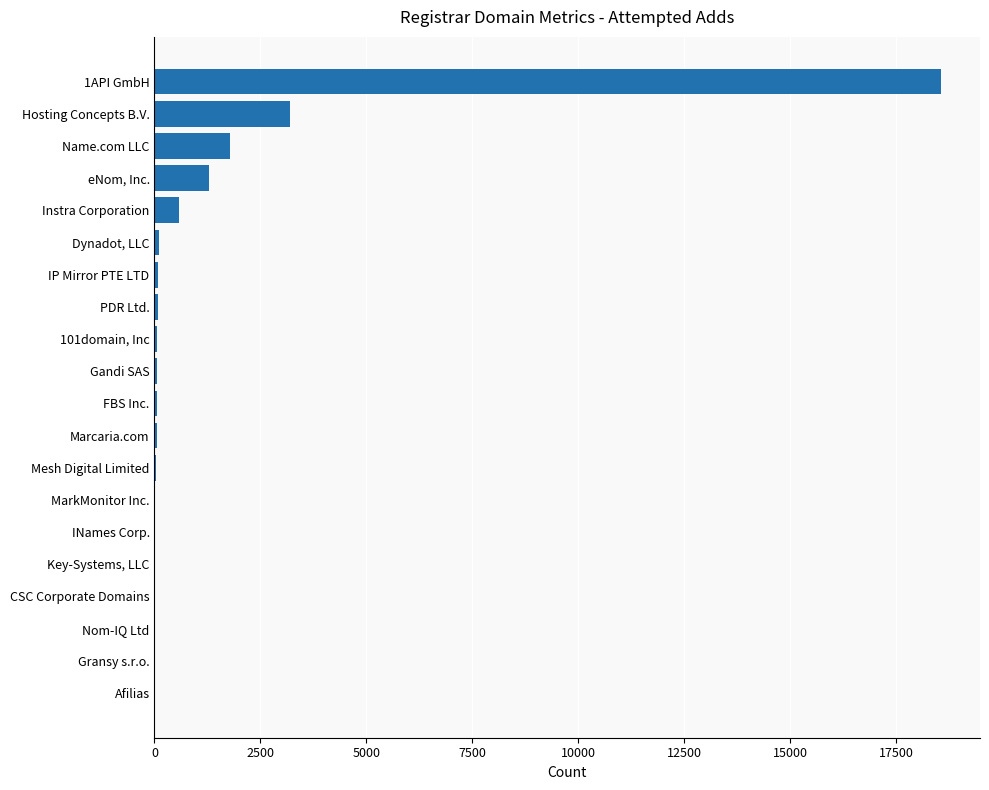

Is it true that the value at Hosting Concepts B.V. is 3207?

True